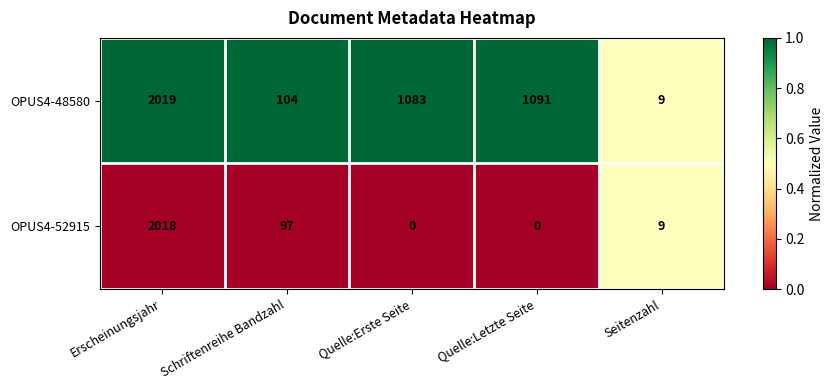

Which series changed the most between Erscheinungsjahr and Quelle:Letzte Seite?

OPUS4-52915